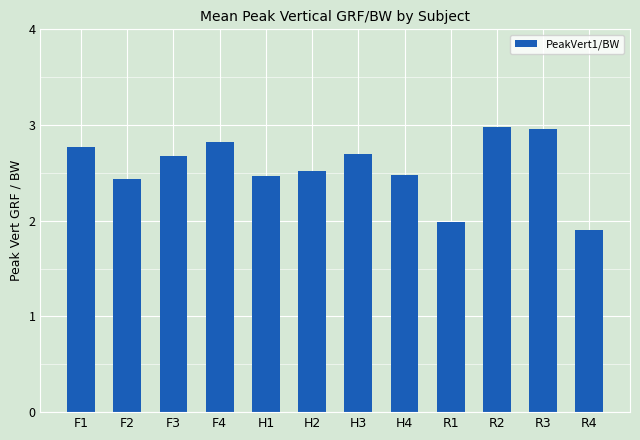

Approximately how many times larger is the value at R2 compared to F1?

1.1